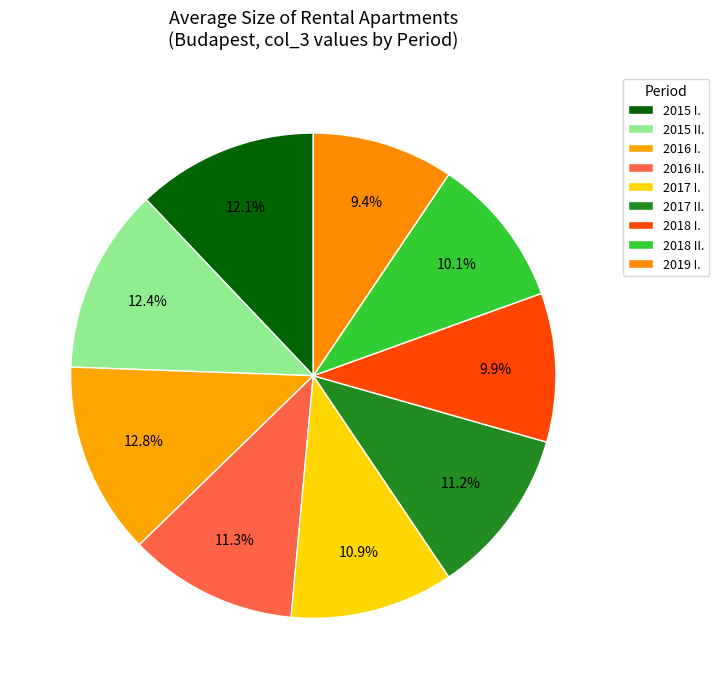

Does any single category account for the majority?

No